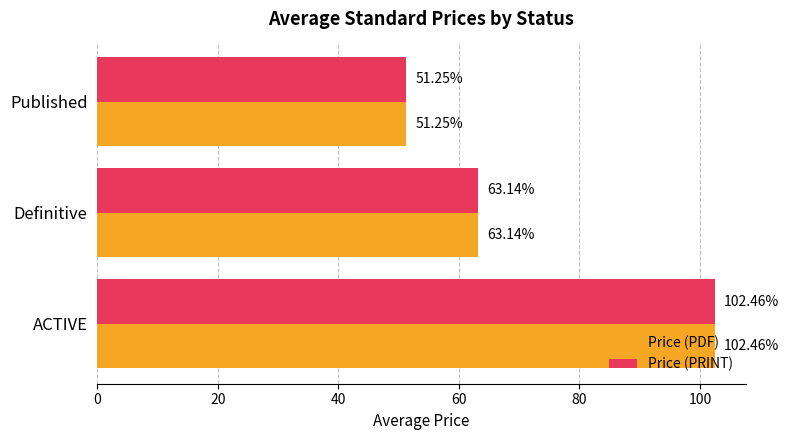

What is the difference between the maximum and minimum values in the Price (PRINT) series?

51.2